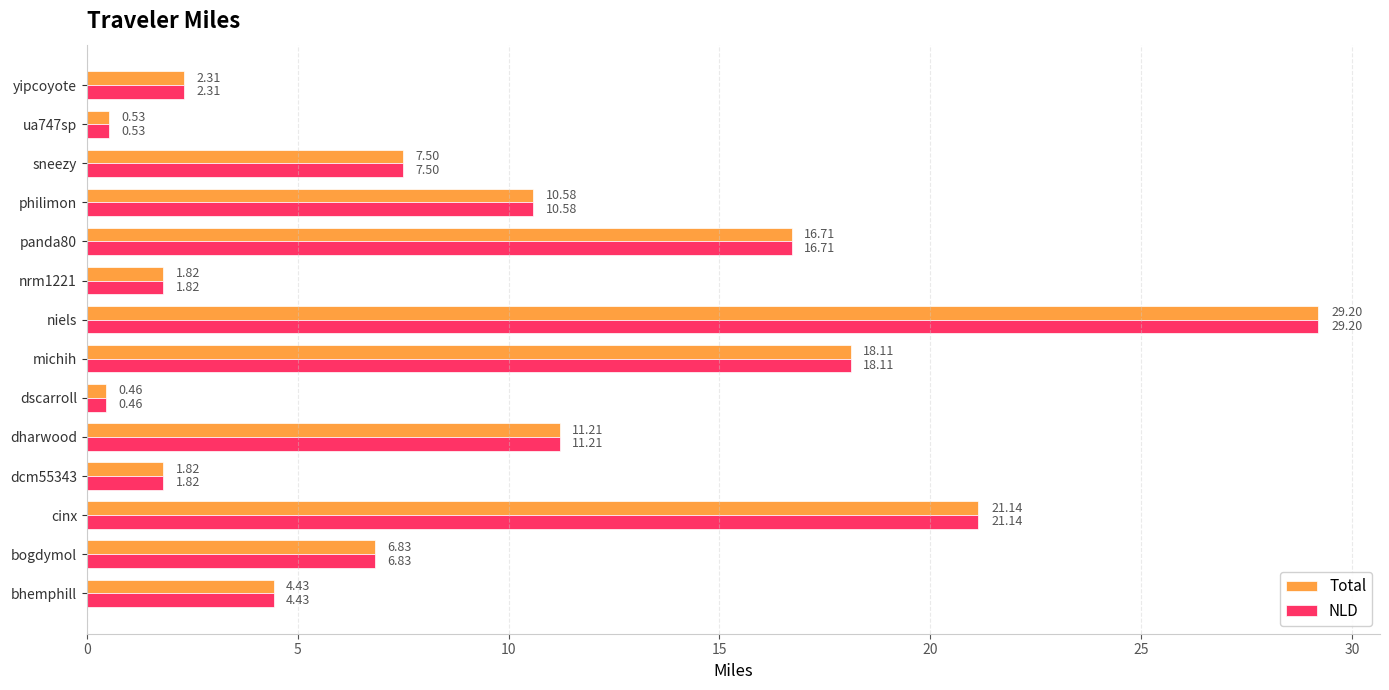

What is the average value of the NLD series?

9.5